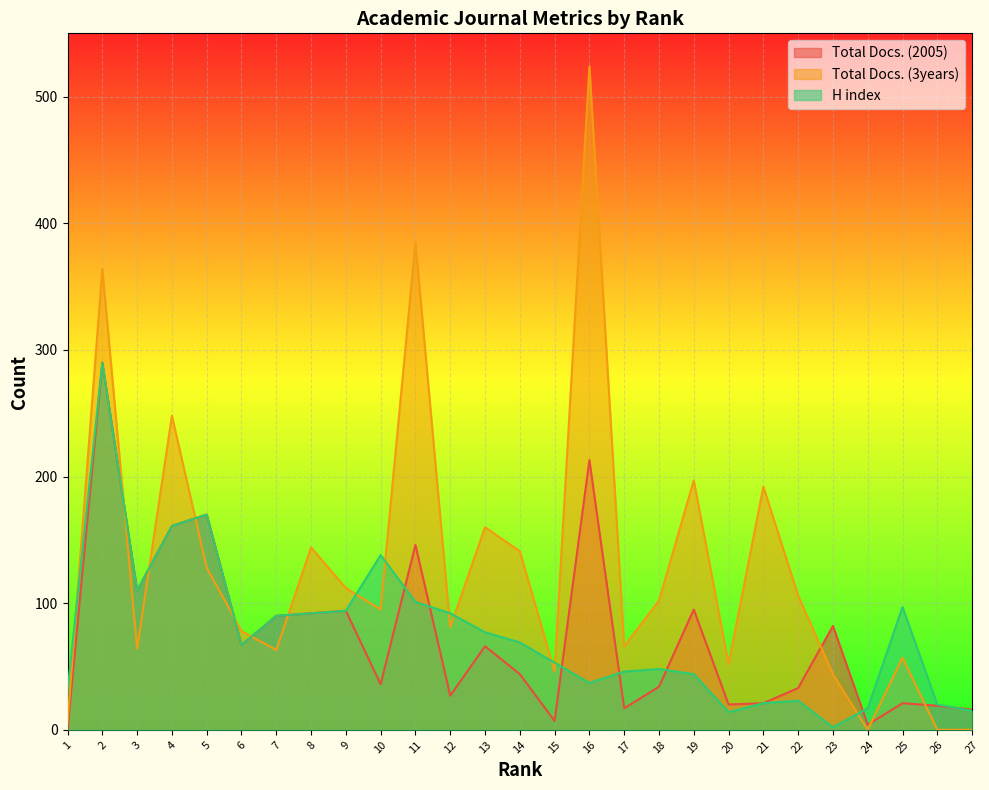

What are all the series names shown in the legend?

Total Docs. (2005), Total Docs. (3years), H index